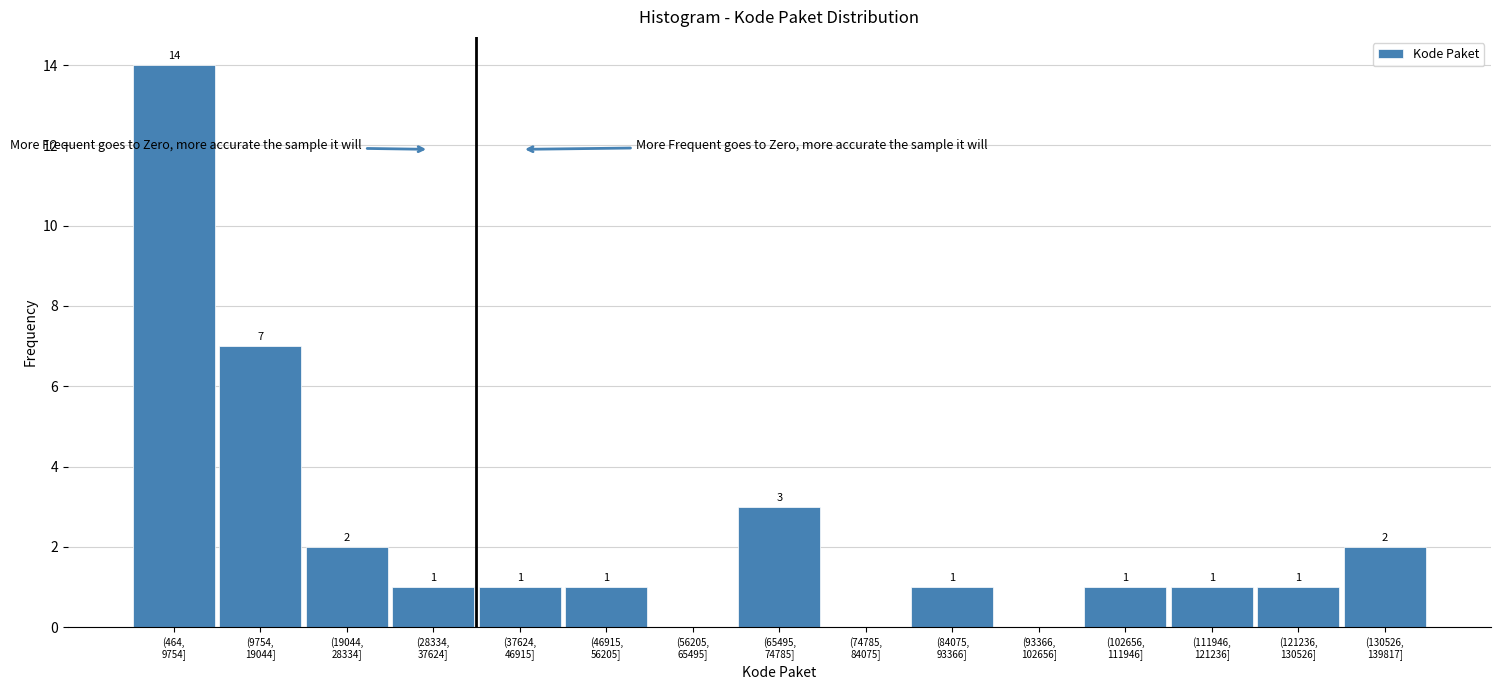

What is the sum of all values?

35